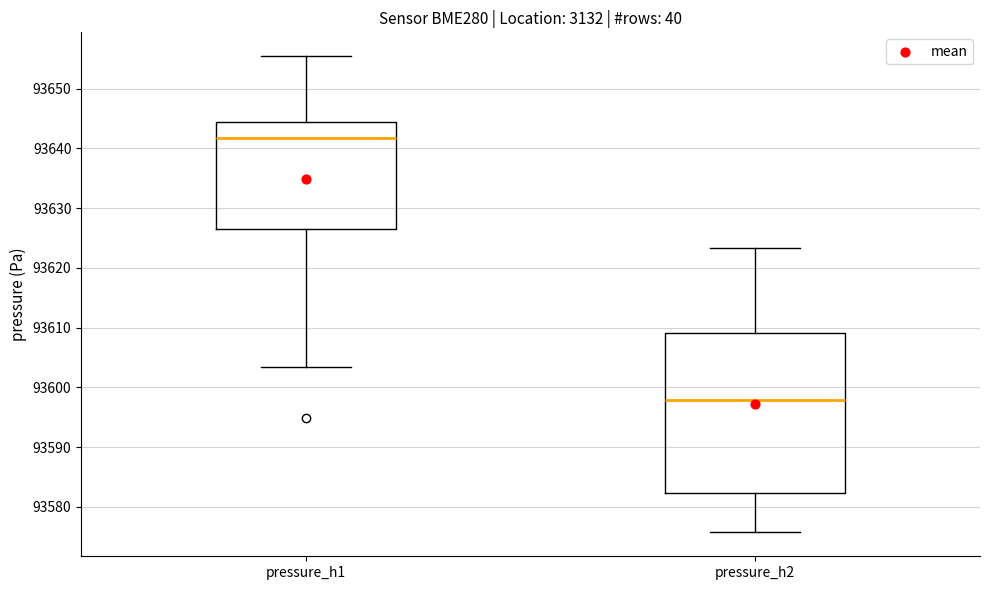

Which box has the highest median line?

pressure_h1